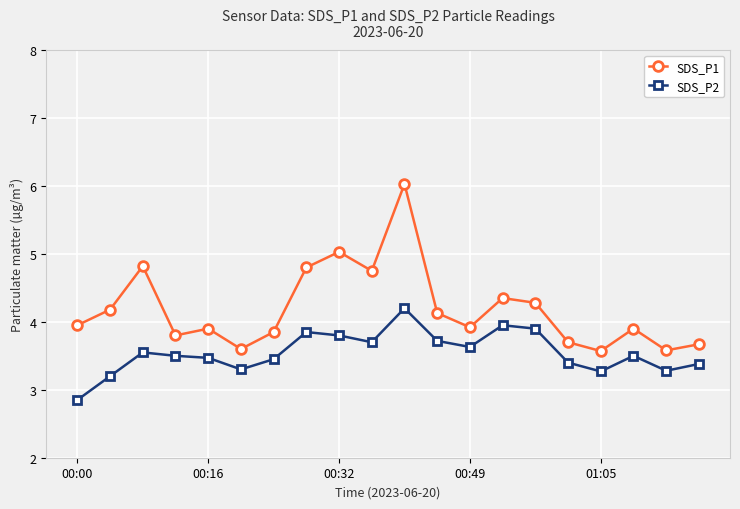

True or false: SDS_P2 and SDS_P1 intersect in this chart.

False